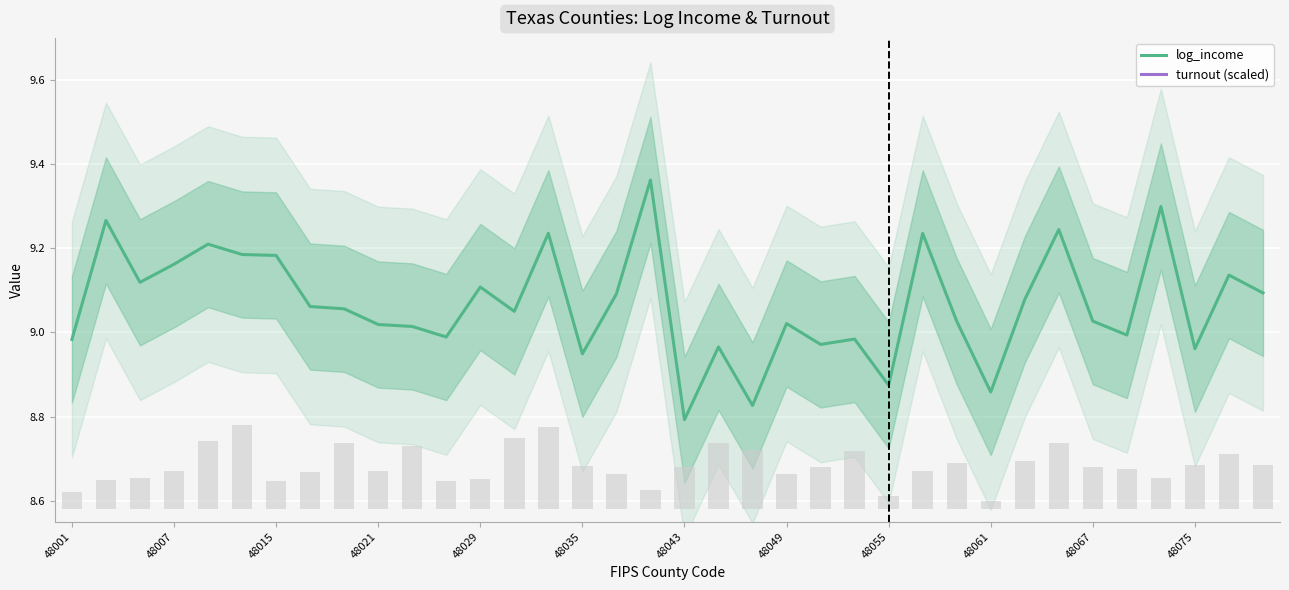

The value of log_income at 48007 is 3.7. True or false?

False